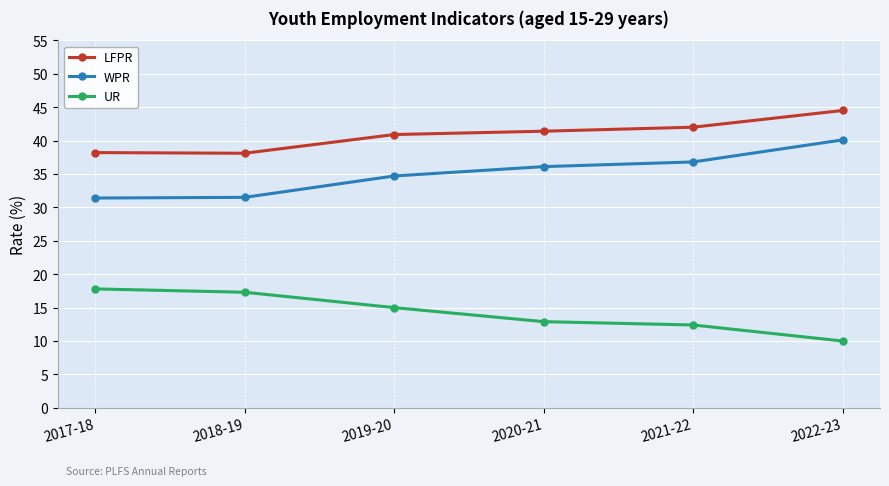

What is the label of the 6th point from the left?

2022-23